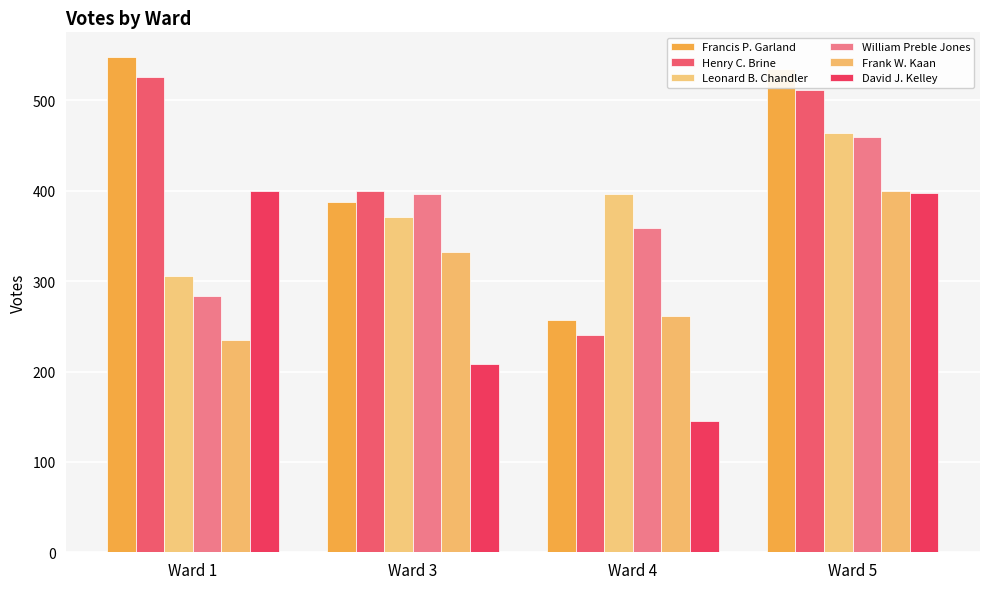

Reading left to right, extract all data points from this chart.

Francis P. Garland: Ward 1=548	Ward 3=388	Ward 4=257	Ward 5=535
Henry C. Brine: Ward 1=526	Ward 3=400	Ward 4=240	Ward 5=512
Leonard B. Chandler: Ward 1=306	Ward 3=371	Ward 4=397	Ward 5=464
William Preble Jones: Ward 1=284	Ward 3=397	Ward 4=359	Ward 5=460
Frank W. Kaan: Ward 1=235	Ward 3=332	Ward 4=261	Ward 5=400
David J. Kelley: Ward 1=400	Ward 3=208	Ward 4=145	Ward 5=398